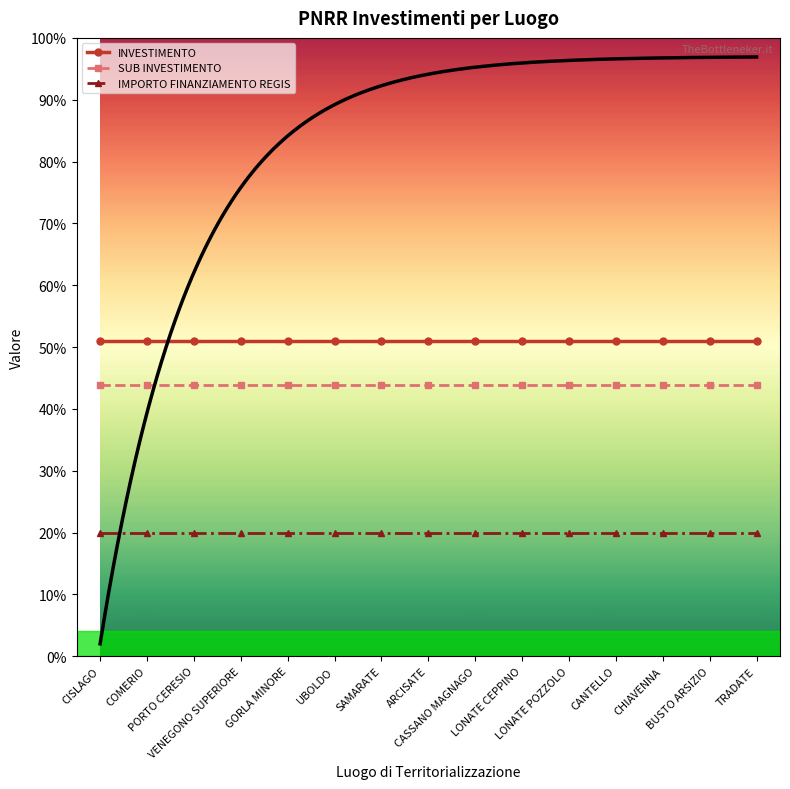

At which label does INVESTIMENTO reach its peak?

CISLAGO